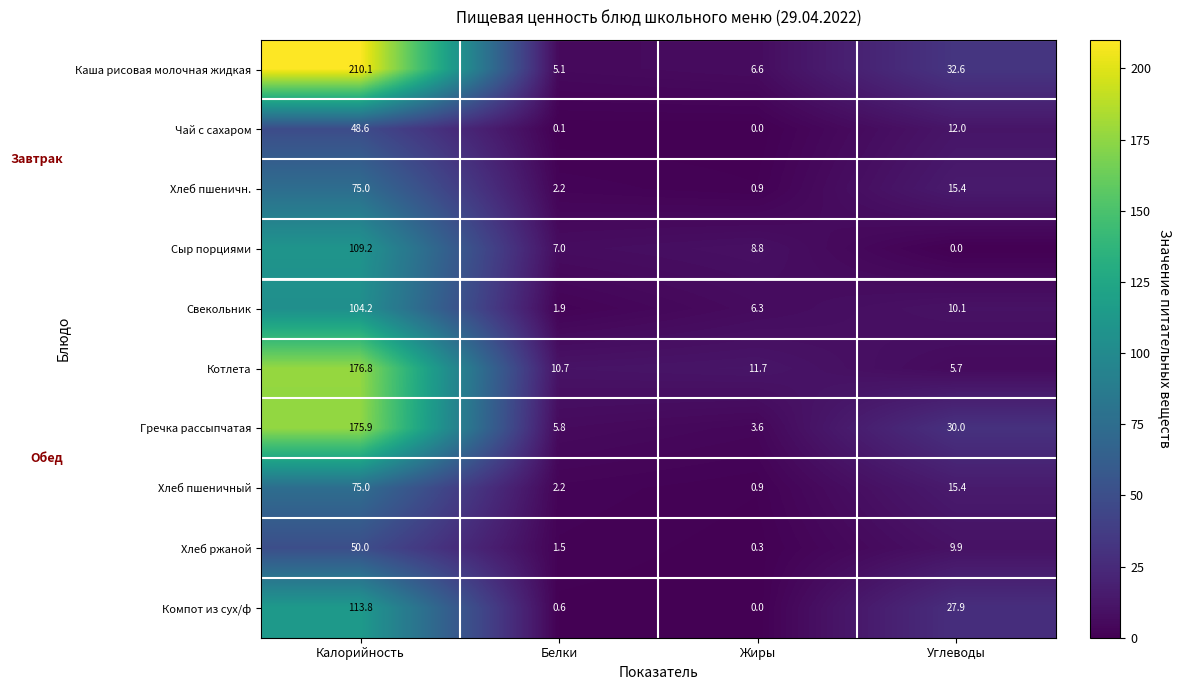

At which label does Сыр порциями first exceed 8?

Калорийность